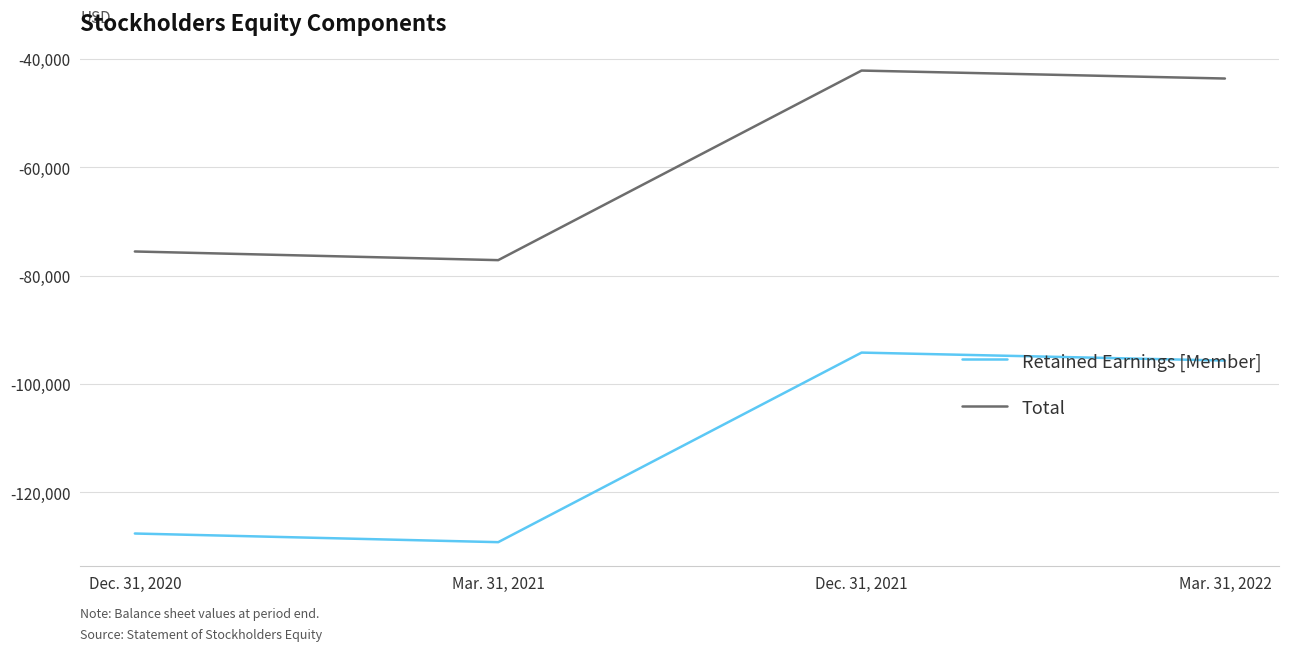

Which category has the lowest value across all series?

Mar. 31, 2021